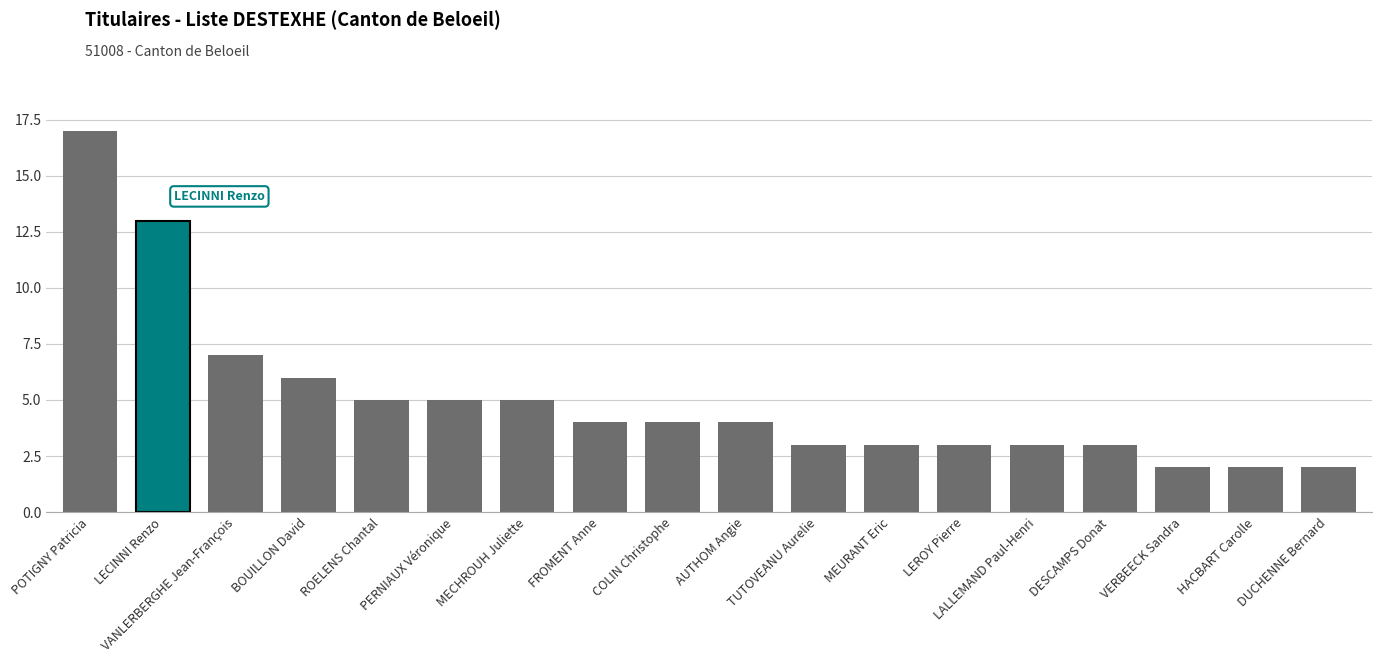

What is the smallest value displayed?

2